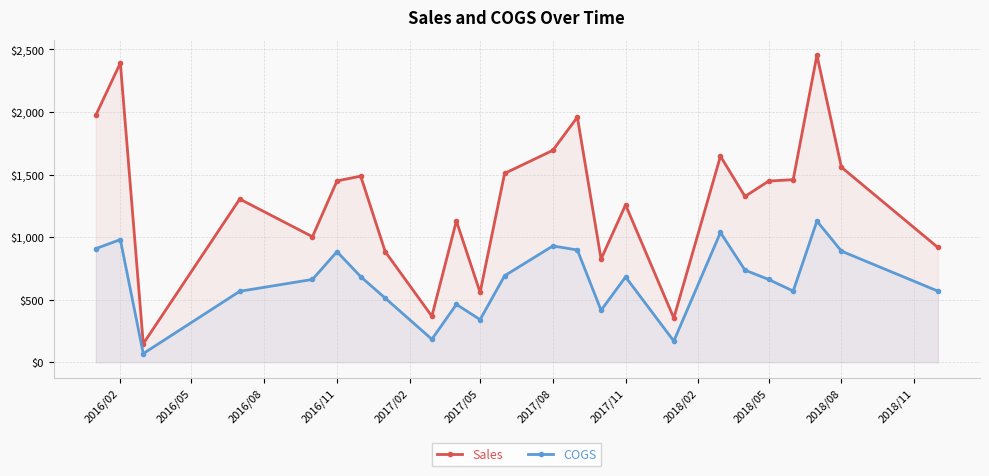

How many interior local peaks does the COGS series have?

7